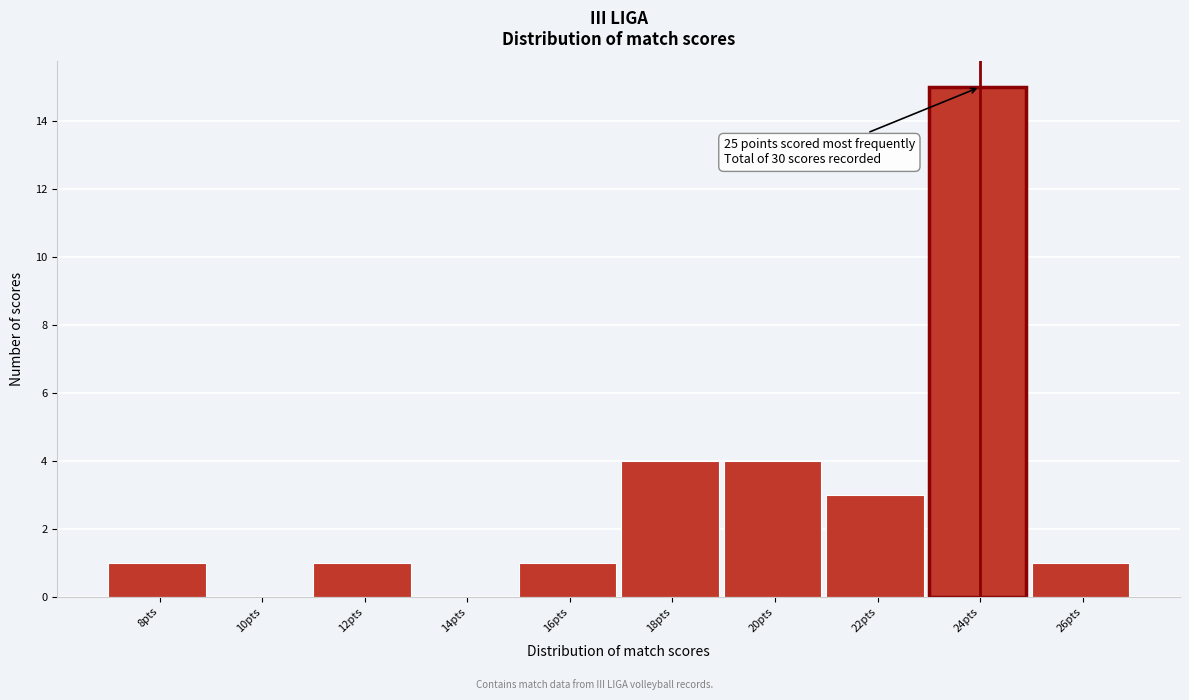

Reading right to left, list all the values displayed in this chart.

26pts=1	24pts=15	22pts=3	20pts=4	18pts=4	16pts=1	14pts=0	12pts=1	10pts=0	8pts=1